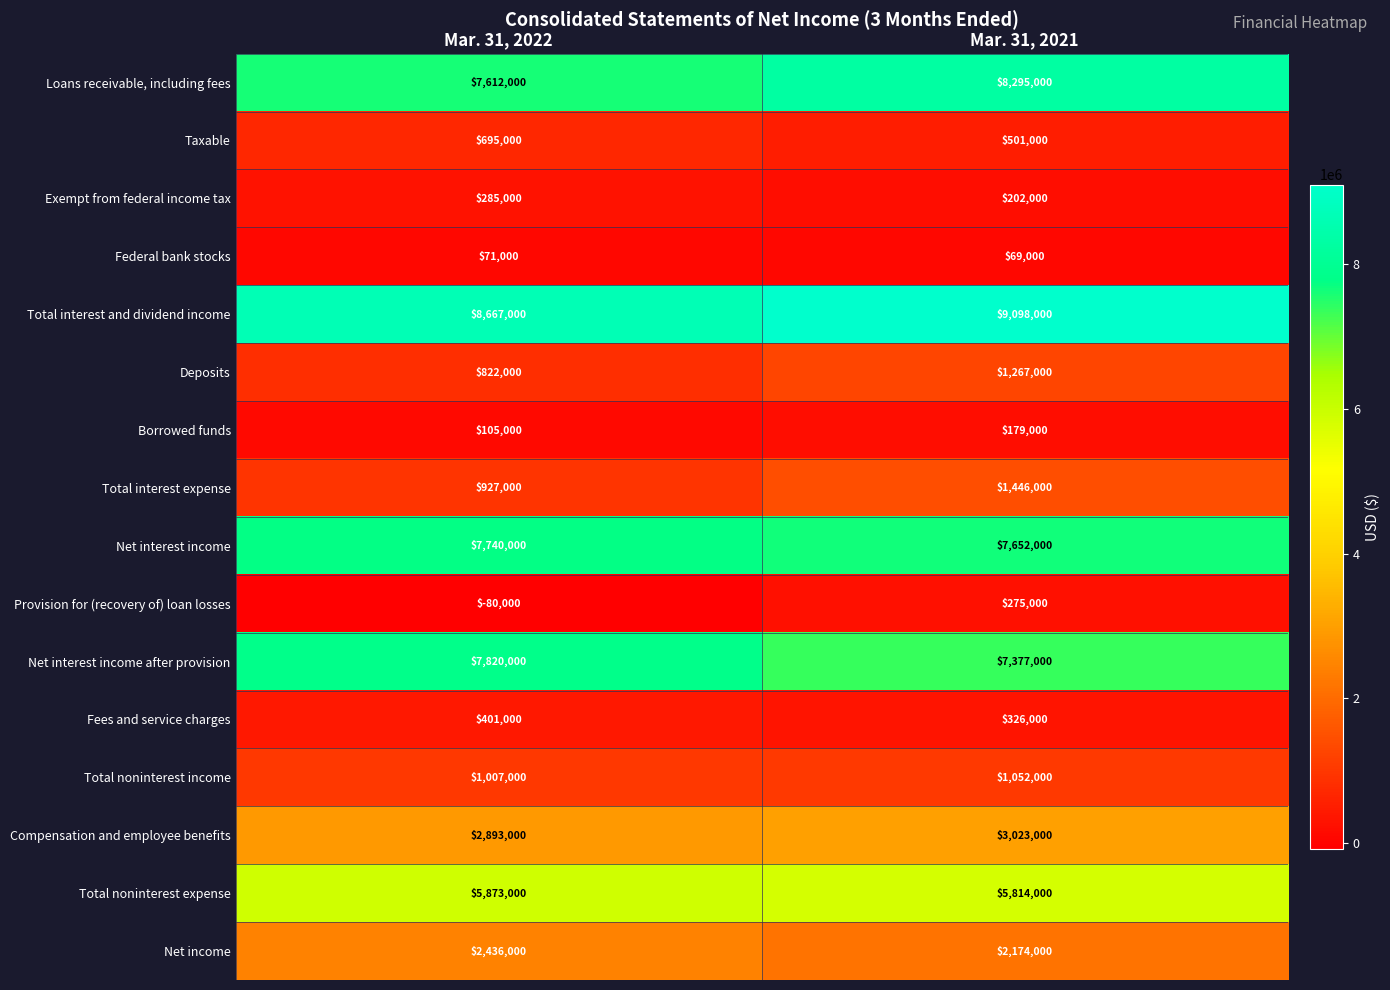

What is the difference between the maximum and minimum values in the Net income series?

262000